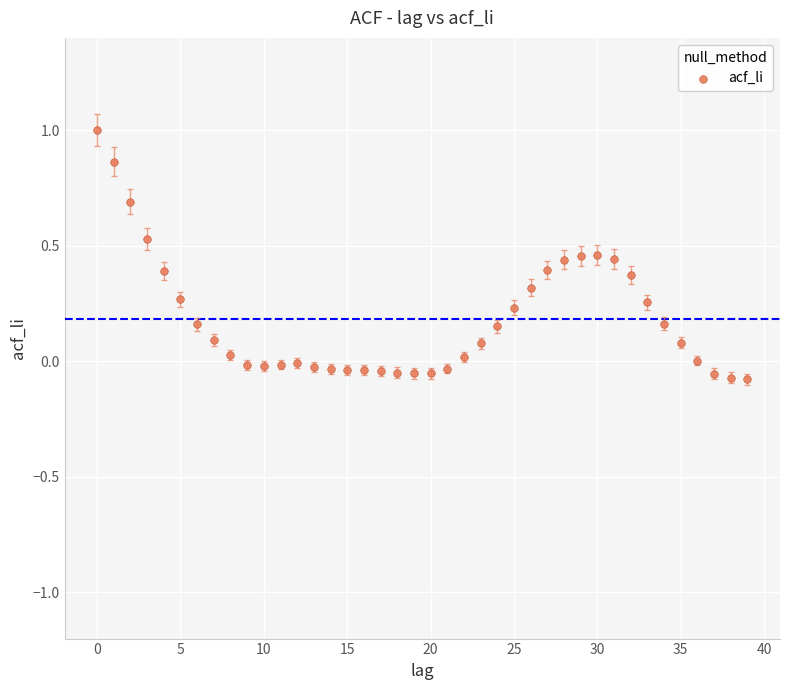

What is the range of Y values (max minus min)?

1.1